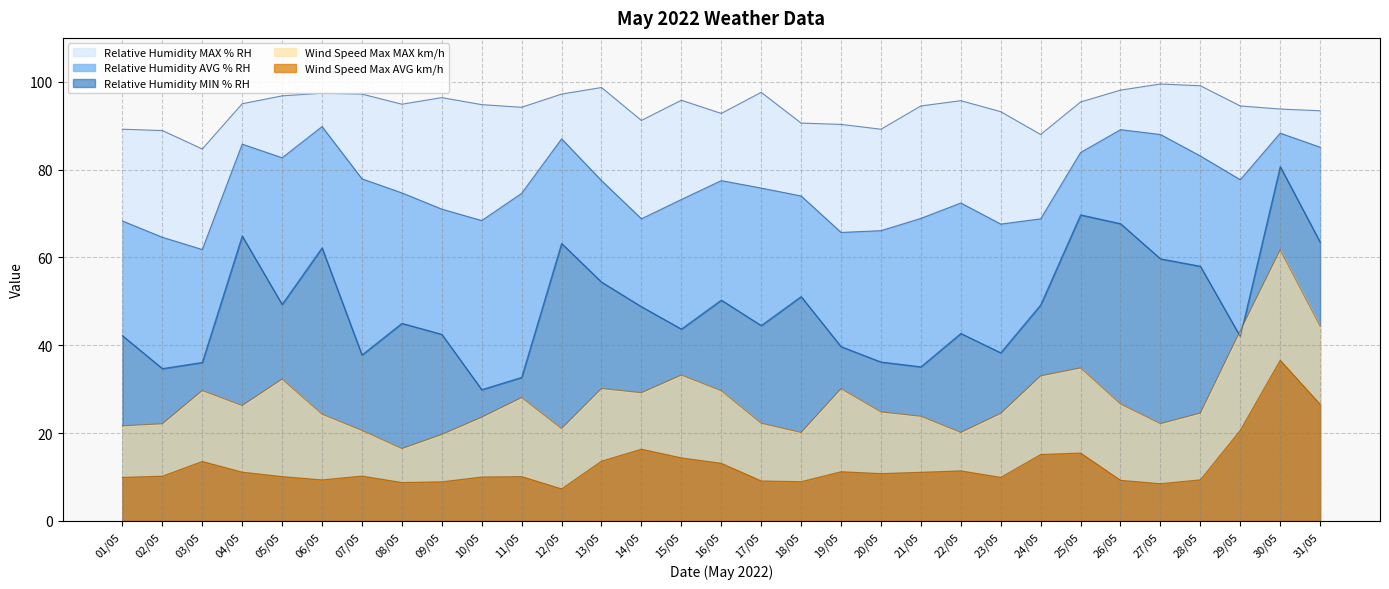

At which category is the sum across all series the highest?

30/05